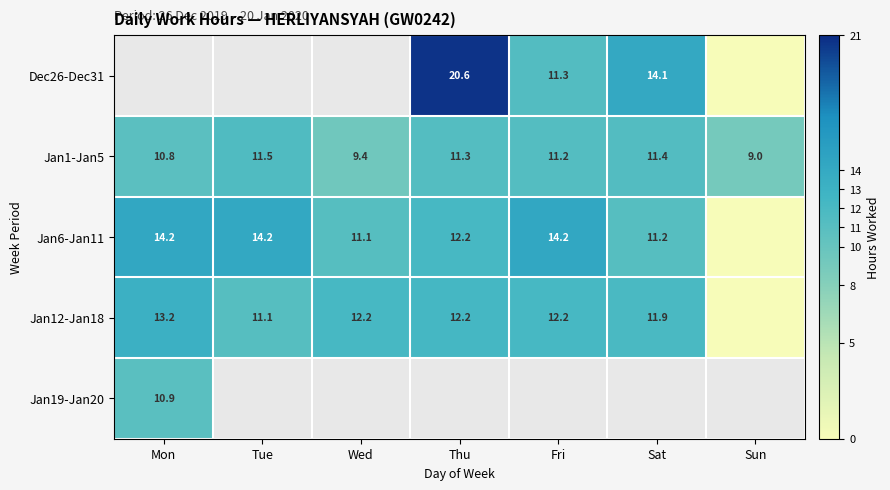

Which category has the highest value in the Jan1-Jan5 series?

Tue